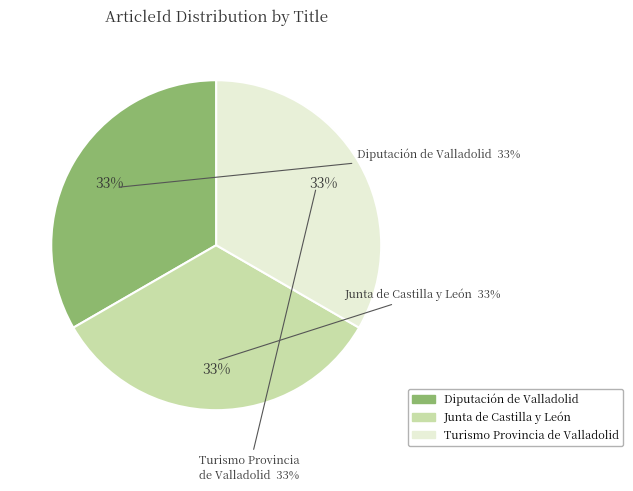

To the nearest percent, what is the combined percentage of Junta de Castilla y León and Turismo Provincia de Valladolid?

67%